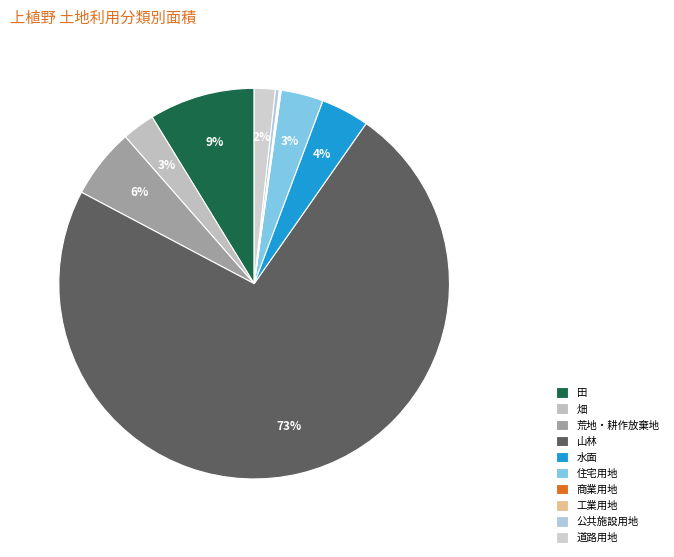

To the nearest percent, what portion does 道路用地 represent?

2%